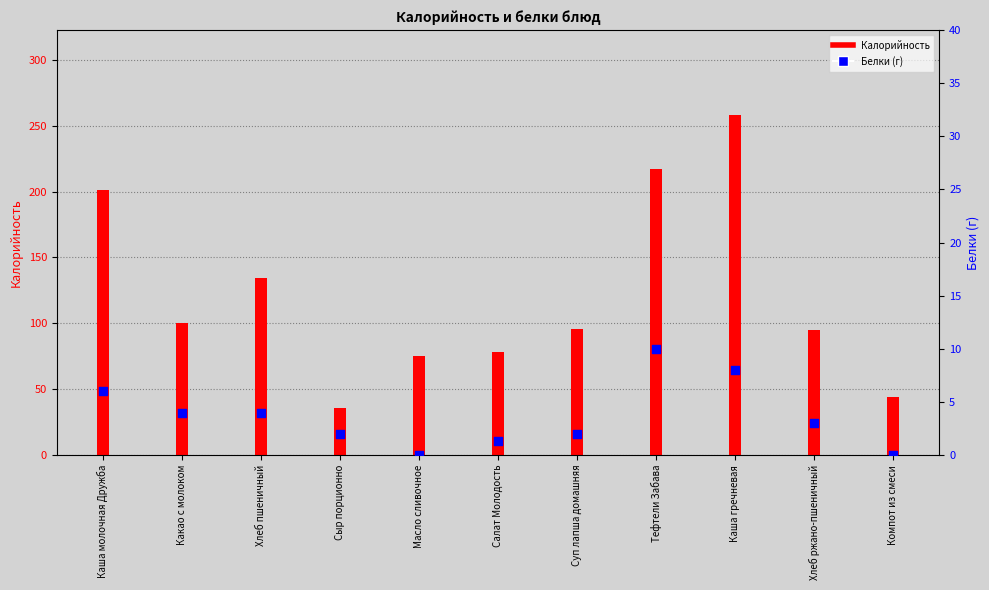

Which series contains the highest Y value?

Калорийность